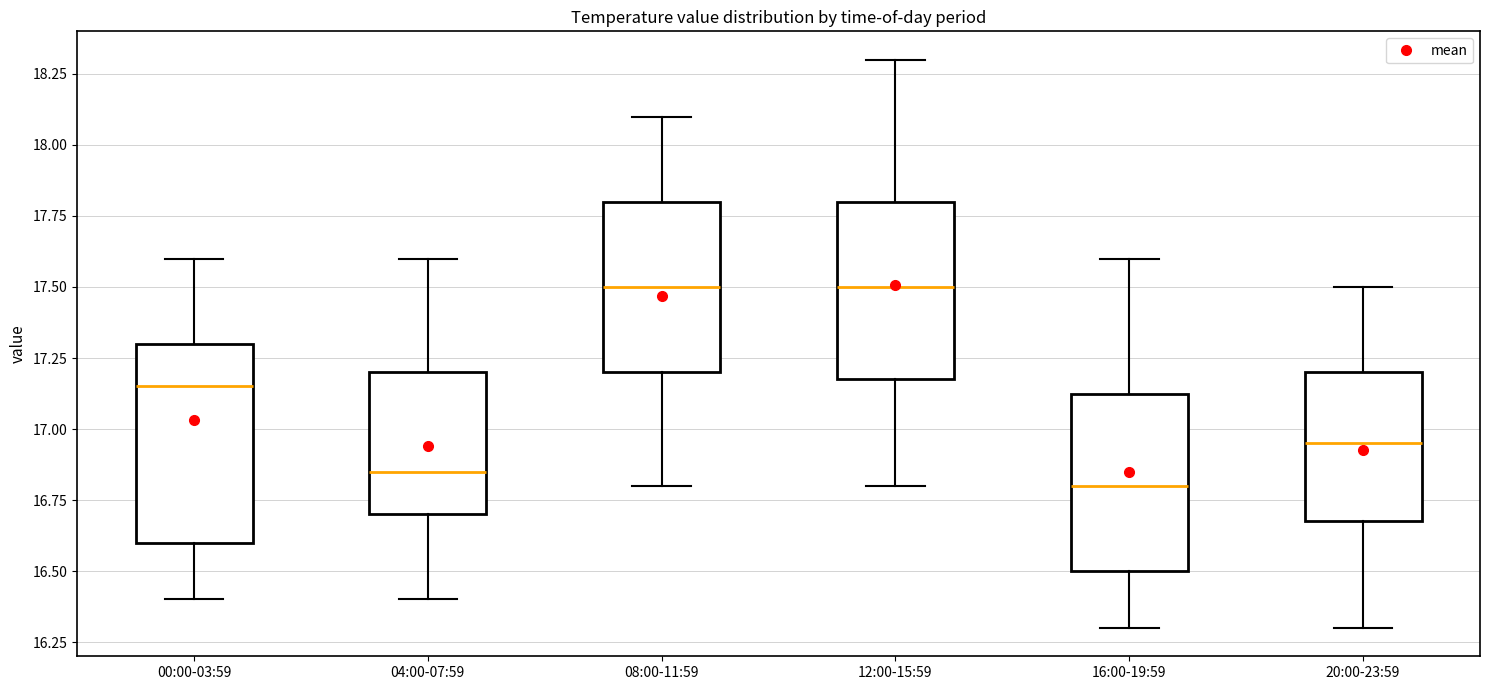

Reading left to right, transcribe this box plot: for each box, give where its median line is, the range the box spans, and where its two whiskers end, as read against the y-axis. The values are not printed on the chart, so give them approximately, as read against the axis.

00:00-03:59: median 17.15, box 16.60 to 17.30, whiskers 16.40 to 17.60
04:00-07:59: median 16.85, box 16.70 to 17.20, whiskers 16.40 to 17.60
08:00-11:59: median 17.50, box 17.20 to 17.80, whiskers 16.80 to 18.10
12:00-15:59: median 17.50, box 17.20 to 17.80, whiskers 16.80 to 18.30
16:00-19:59: median 16.80, box 16.50 to 17.15, whiskers 16.30 to 17.60
20:00-23:59: median 16.95, box 16.70 to 17.20, whiskers 16.30 to 17.50